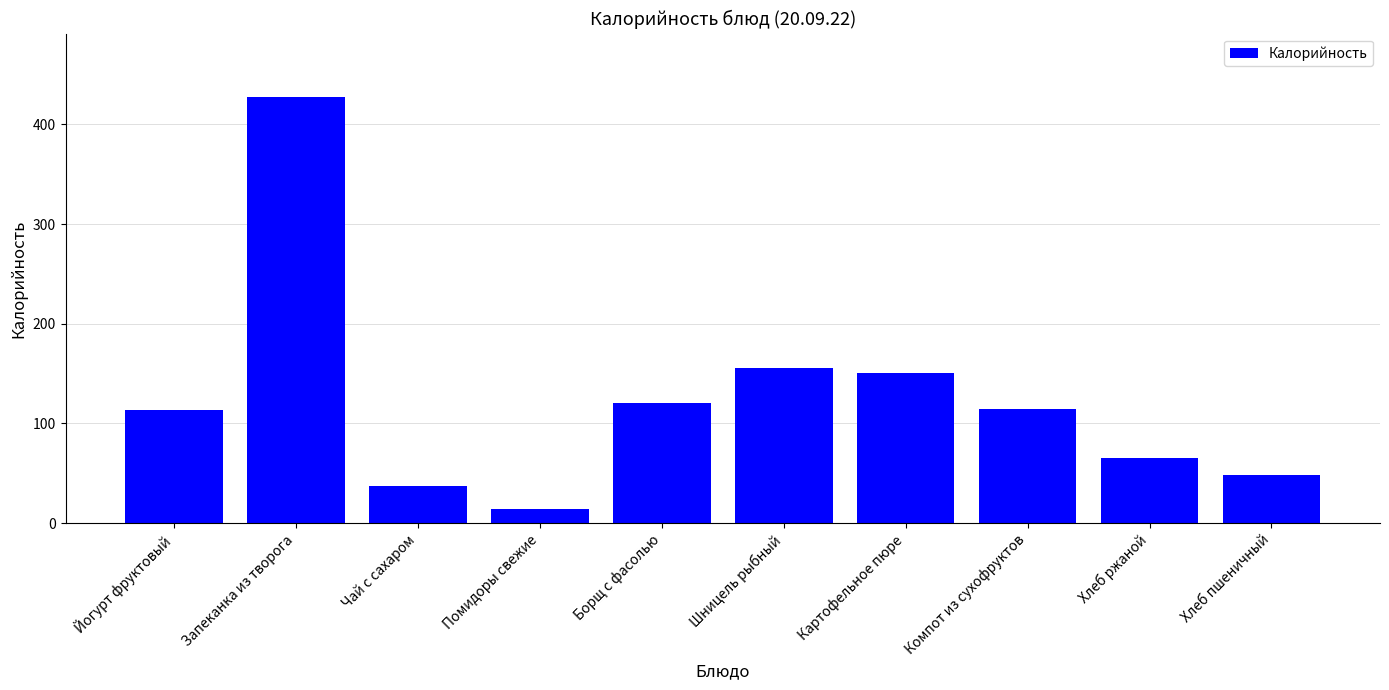

What is the change in value from Чай с сахаром to Картофельное пюре?

+114